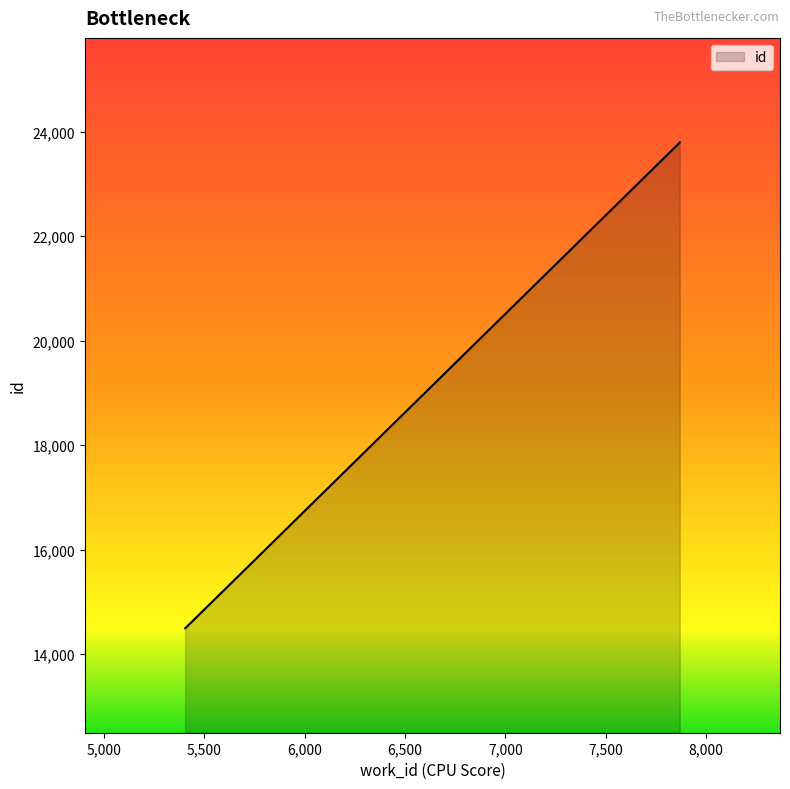

What is the difference between the values at 7870 and 5406?

9289